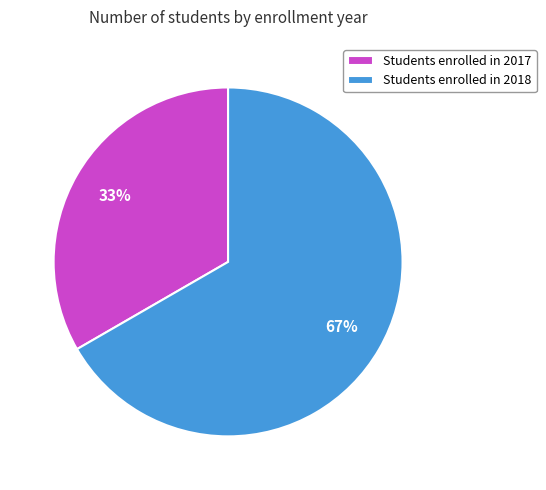

What is the majority slice?

Students enrolled in 2018